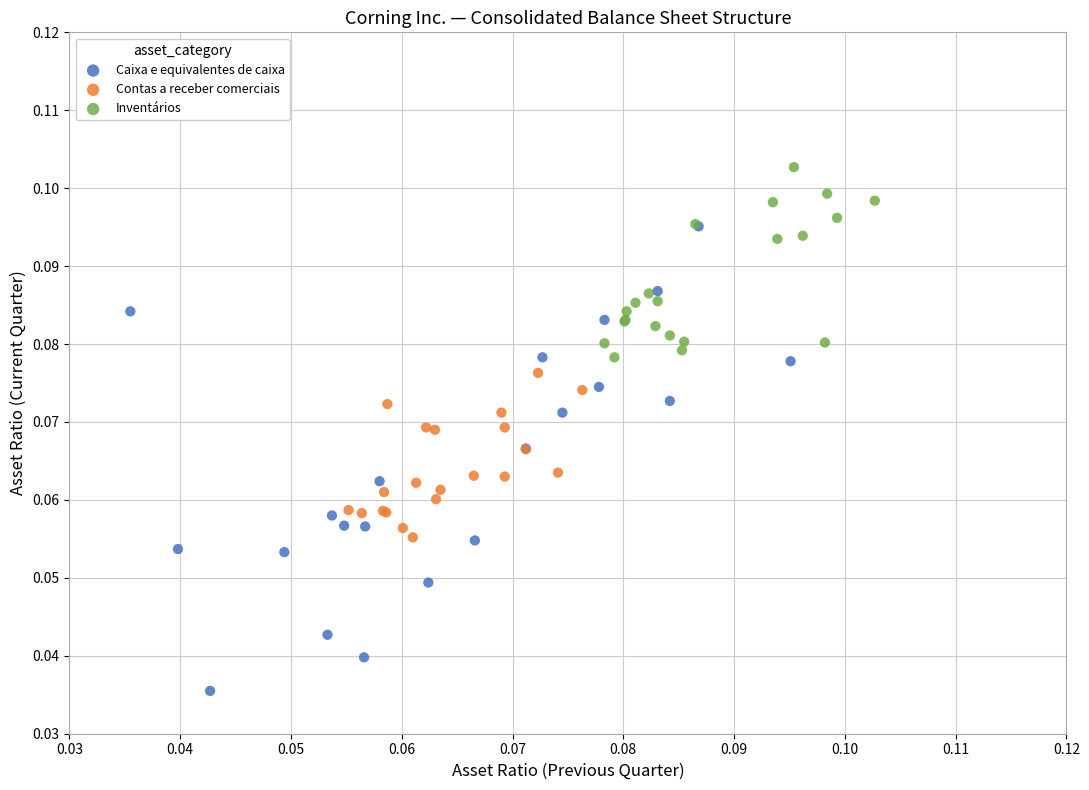

Which series reaches the maximum Y coordinate?

Inventários